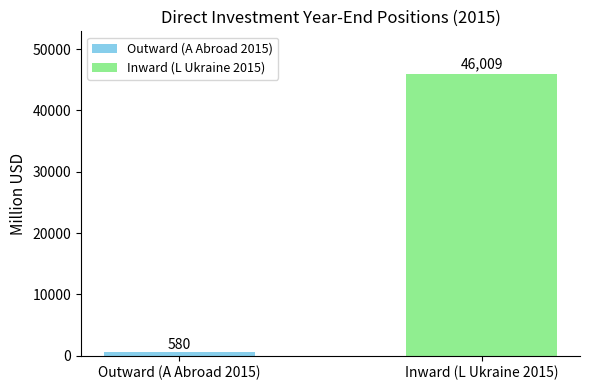

List the series in order of their overall mean, highest first.

Inward (L Ukraine 2015), Outward (A Abroad 2015)